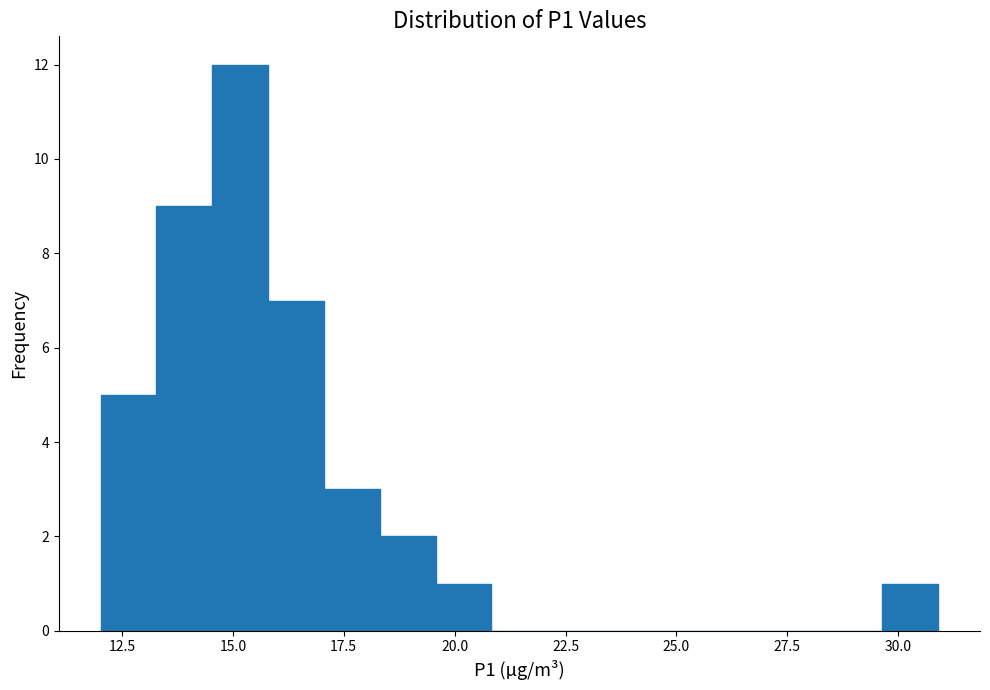

Read against the x-axis, roughly where is the centre of the tallest bar?

15.0